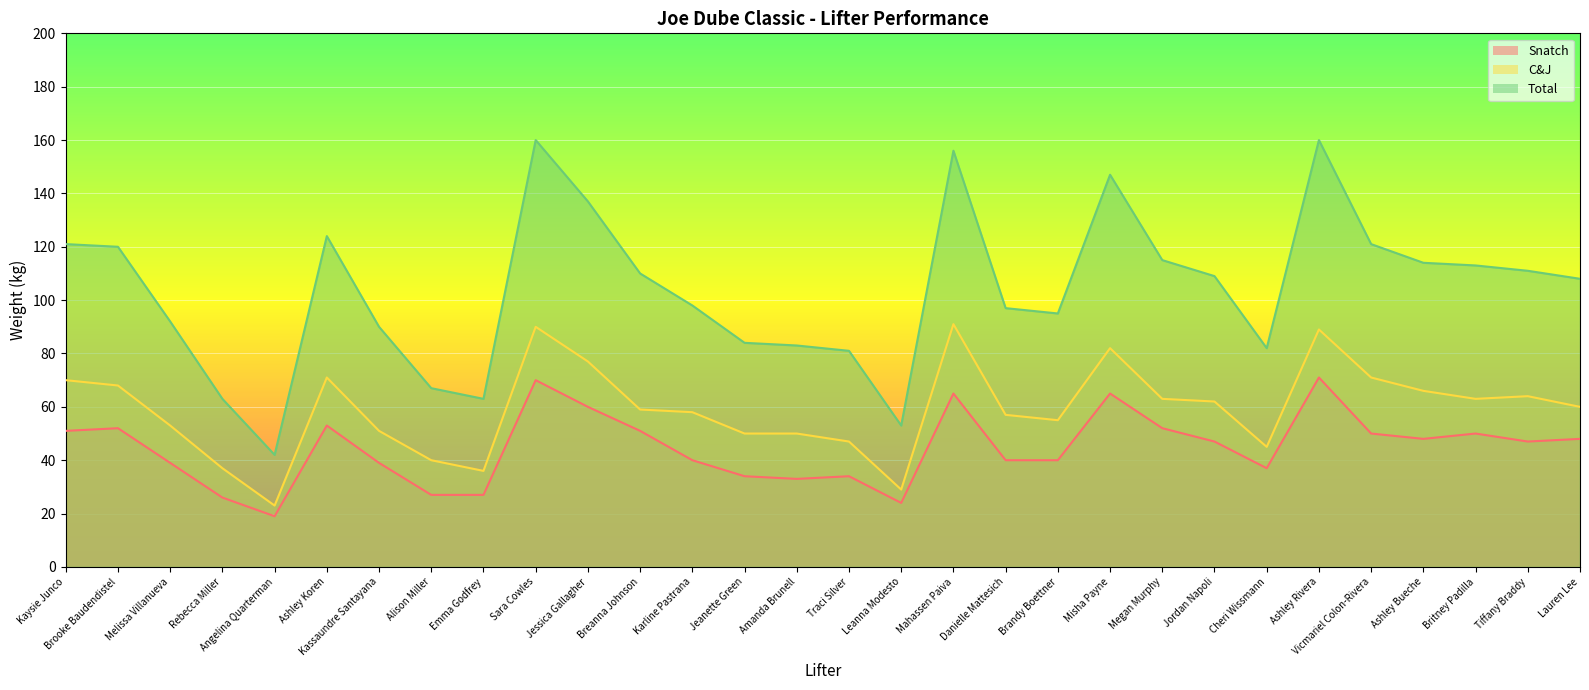

What is the sum of all C&J values?

1777